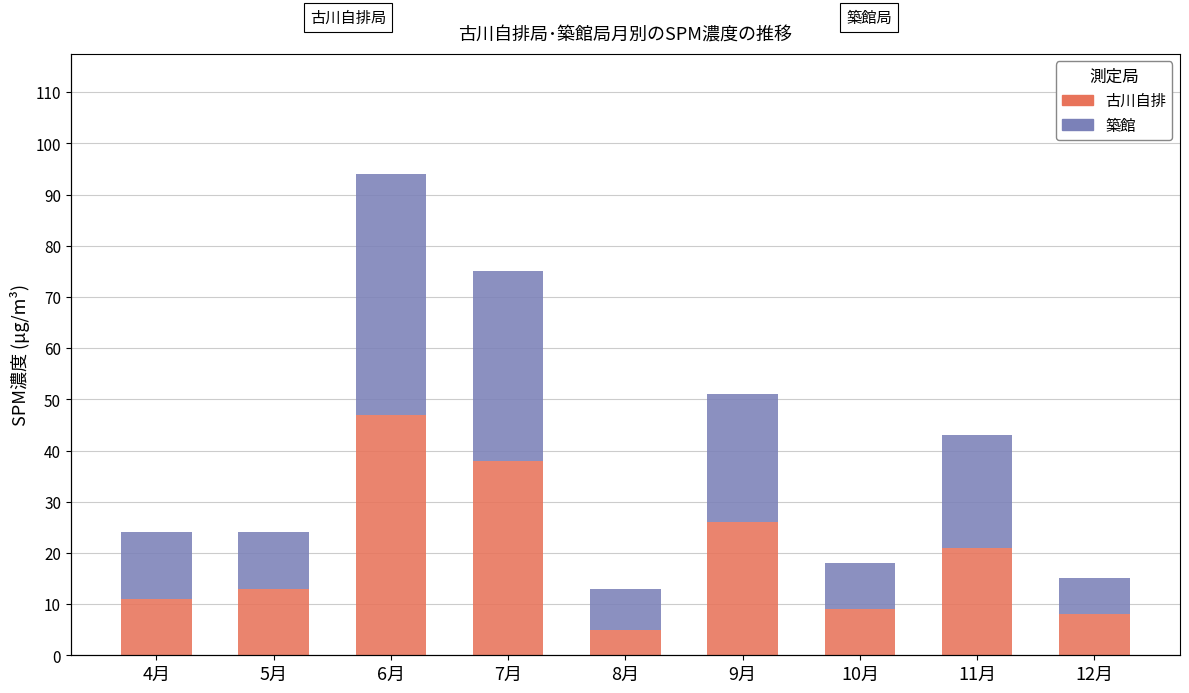

What is the spread (max minus min) of values at 11月?

1